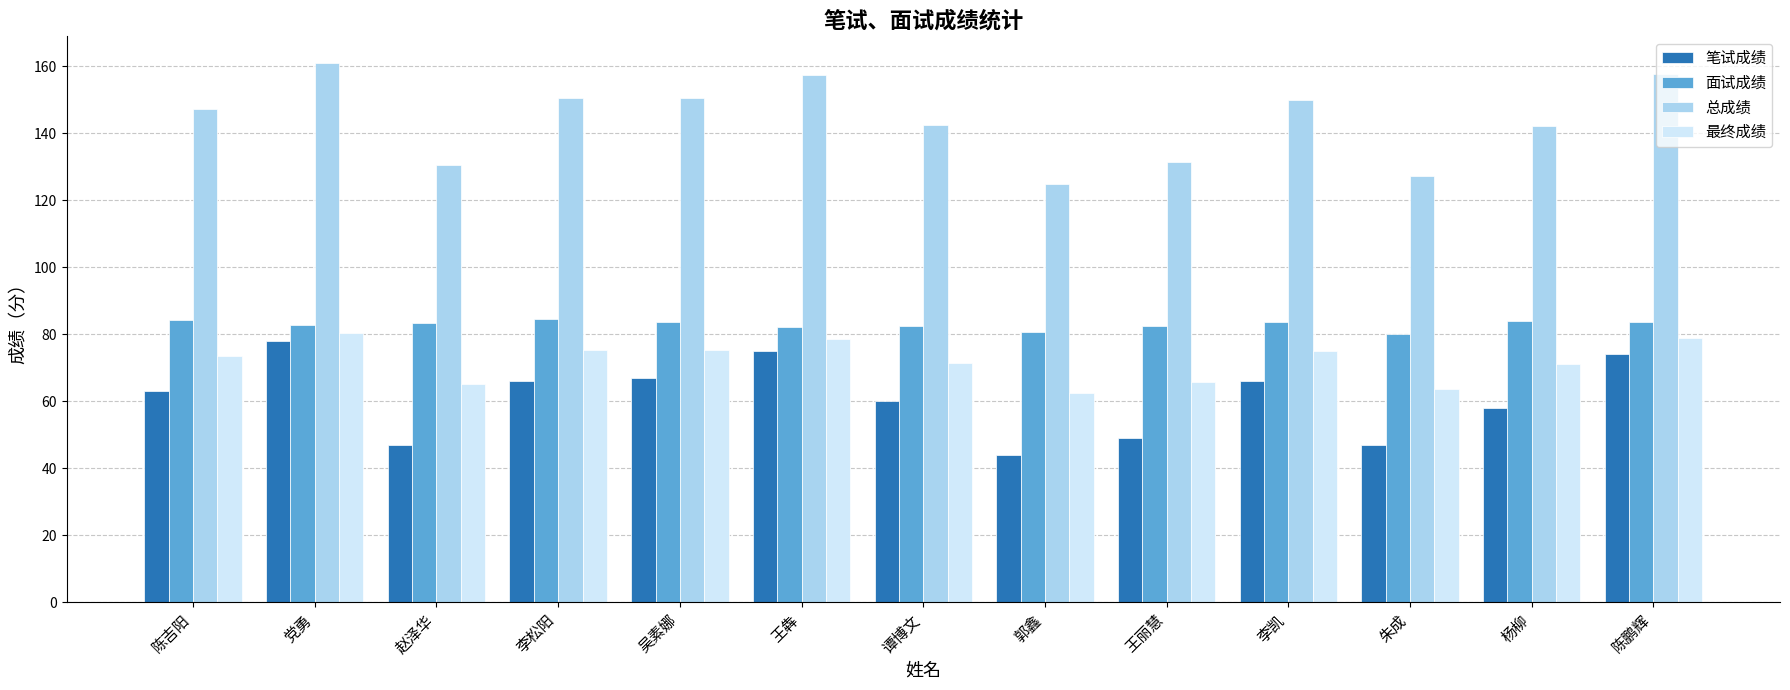

True or false: 面试成绩 has a value of 119.1 at 郭鑫.

False